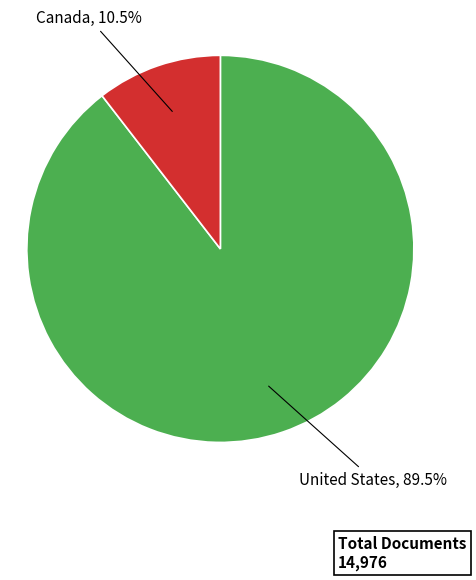

Does any single category account for the majority?

Yes